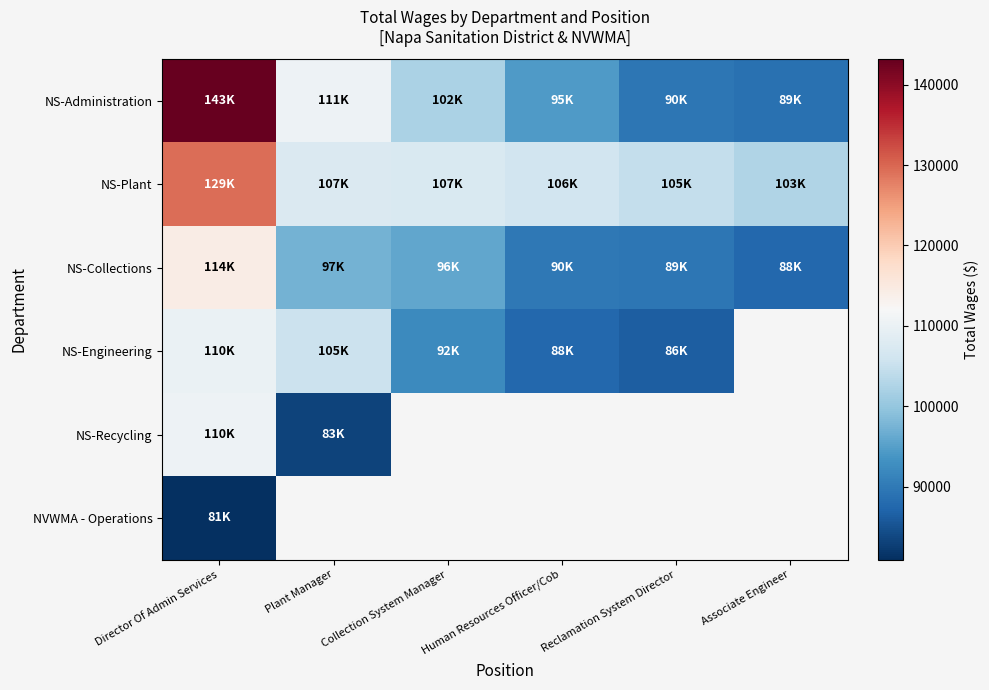

The NS-Administration series shows 58290.9 at Reclamation System Director. True or false?

False